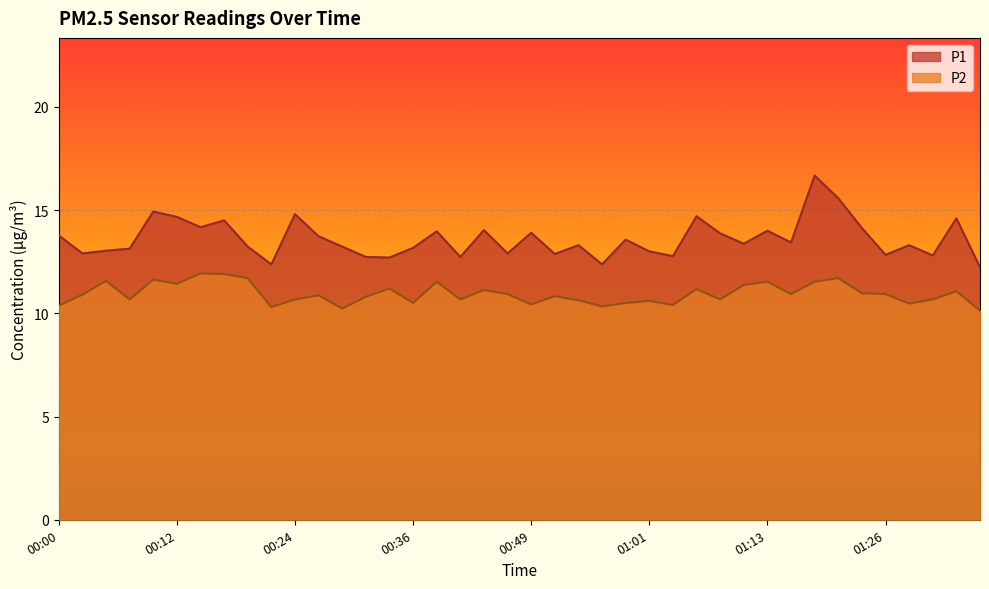

How many data points does each series have?

40